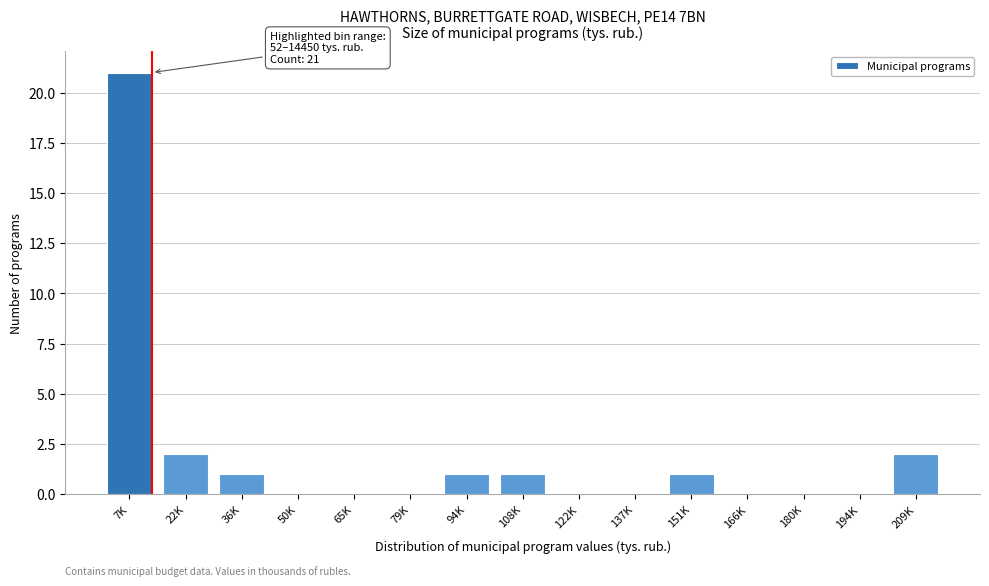

Reading left to right, list all the values displayed in this chart.

7K=21	22K=2	36K=1	50K=0	65K=0	79K=0	94K=1	108K=1	122K=0	137K=0	151K=1	166K=0	180K=0	194K=0	209K=2